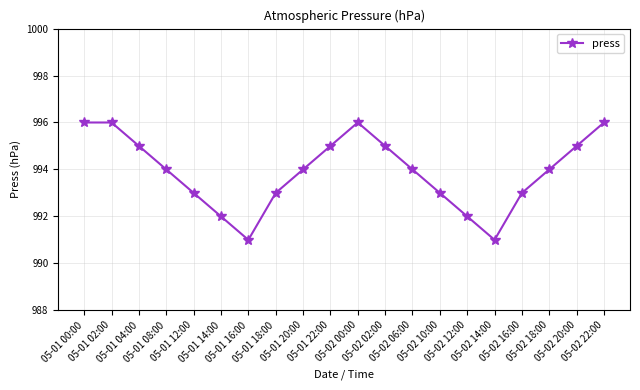

How many distinct data groups are displayed?

1